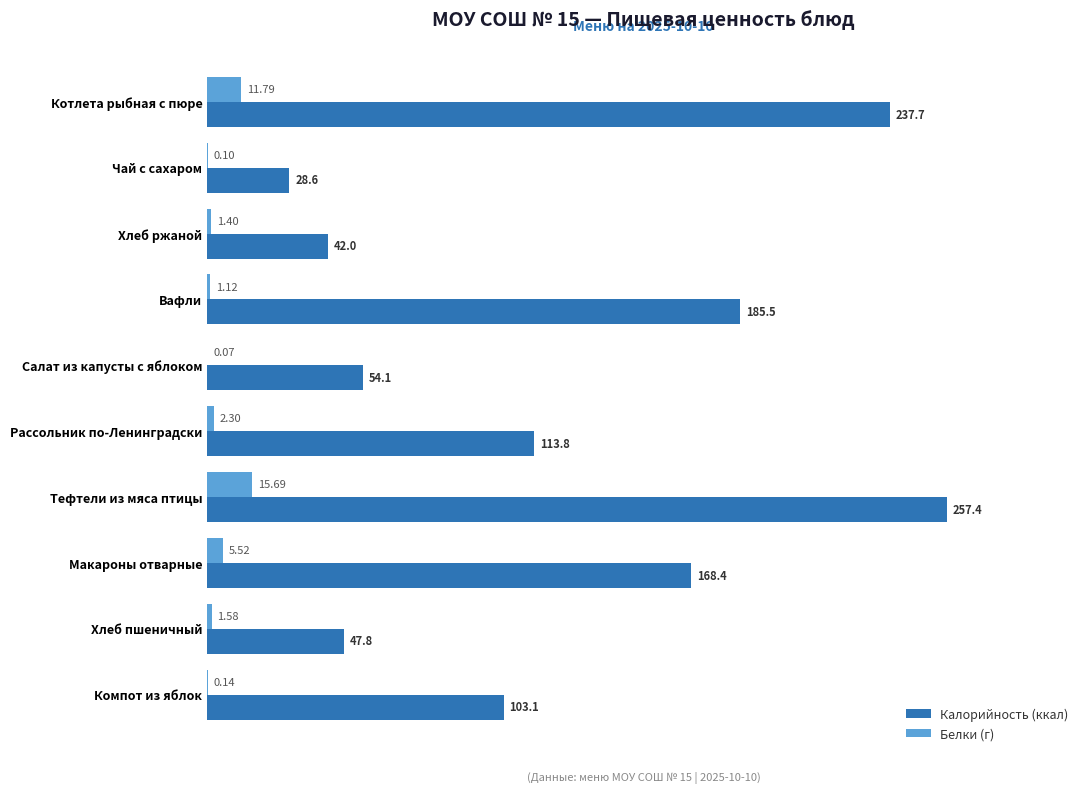

What is the sum of the Белки (г) values at Хлеб ржаной and Рассольник по-Ленинградски?

3.7